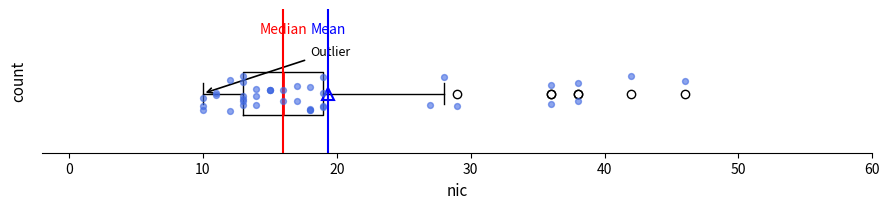

Transcribe this box plot: give where the median line is, the range the box spans, and where the two whiskers end, as read against the x-axis. The values are not printed on the chart, so give them approximately, as read against the axis.

median 16, box 13 to 19, whiskers 10 to 28